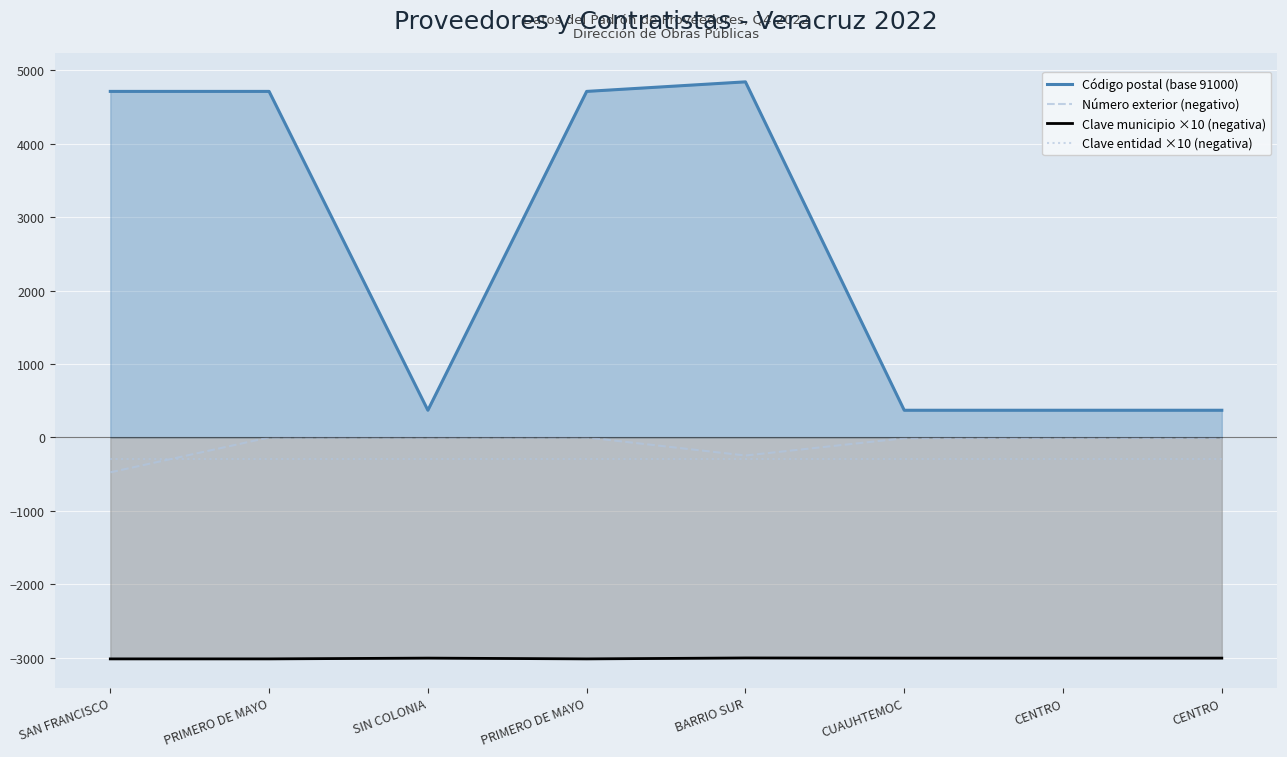

How many categories are shown in the chart?

8